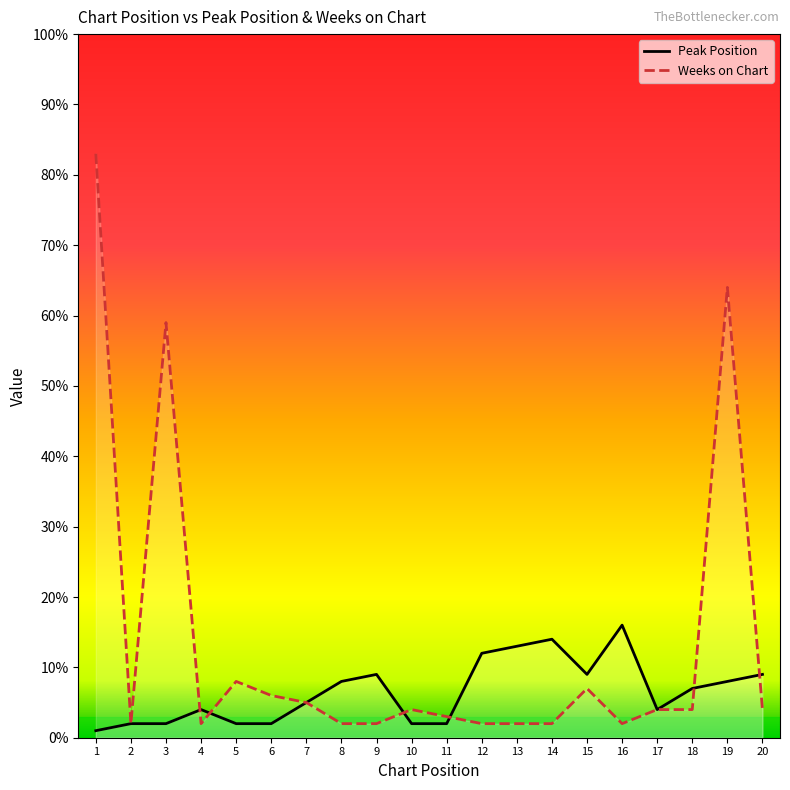

Which category has the lowest value across all series?

1